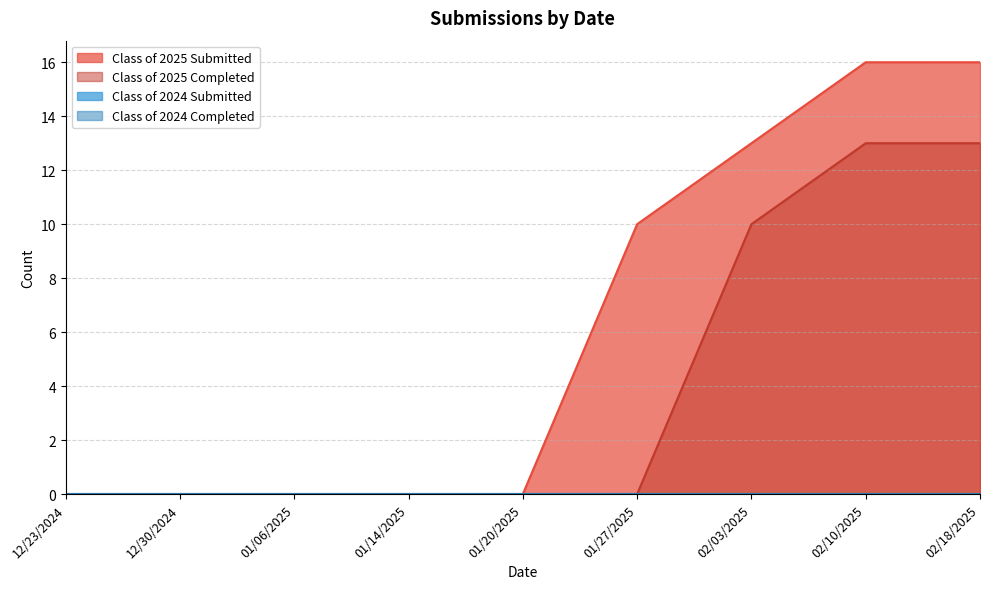

At which category is the sum across all series the highest?

02/10/2025